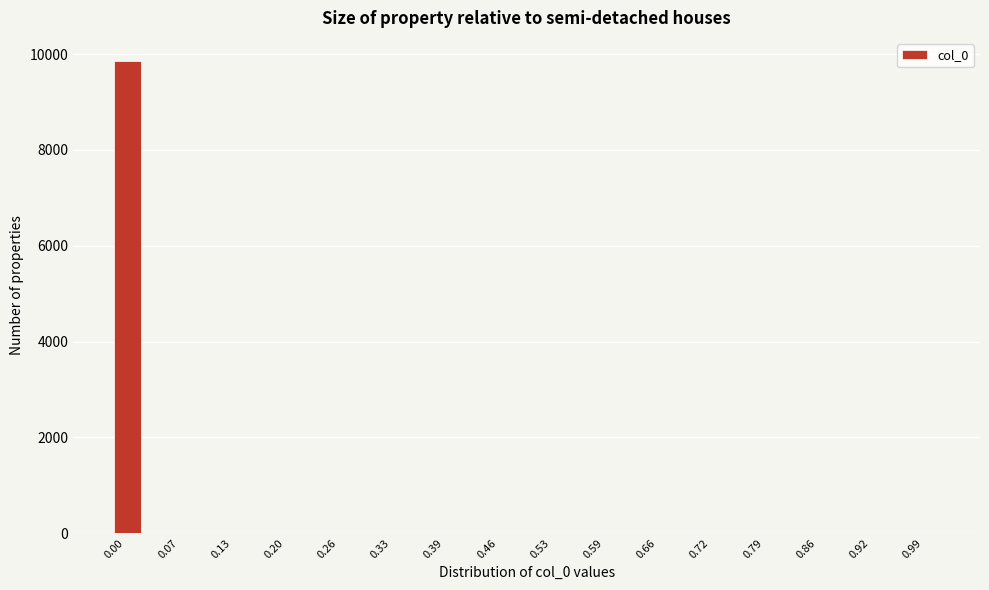

Read against the x-axis, roughly where is the centre of the tallest bar?

0.02